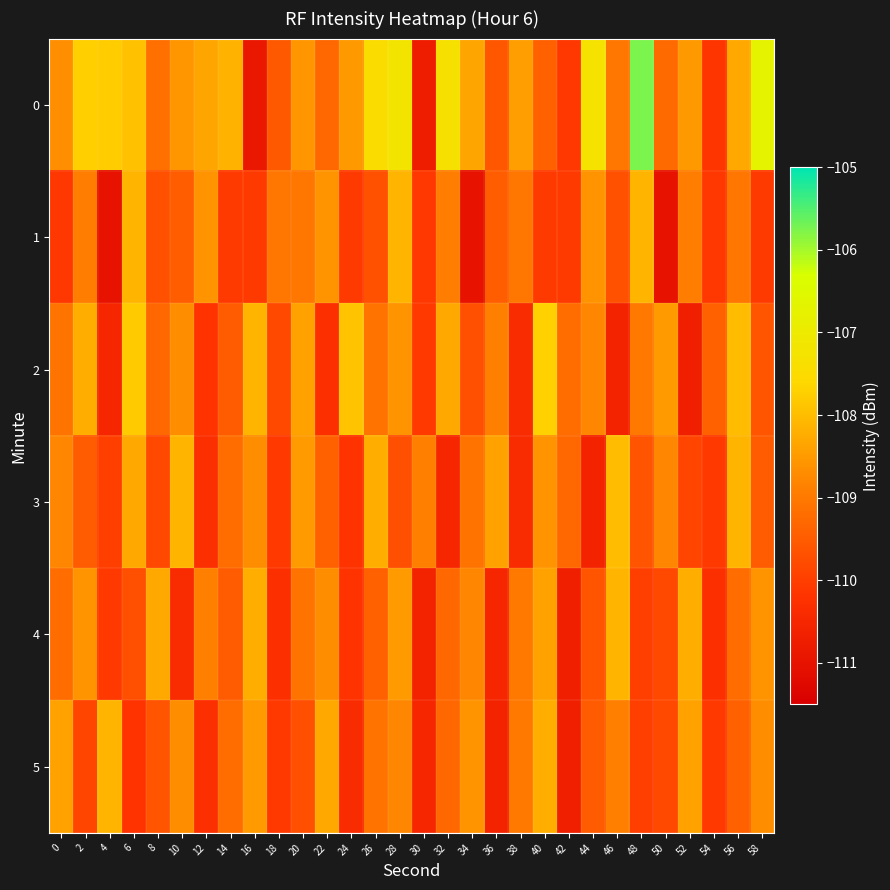

Reading right to left, what are all the values shown in this chart?

0: 58=-106.7	56=-108.3	54=-110.1	52=-108.5	50=-109.3	48=-105.8	46=-109.0	44=-107.3	42=-110.1	40=-109.4	38=-108.4	36=-109.6	34=-108.3	32=-107.3	30=-110.8	28=-107.2	26=-107.5	24=-108.5	22=-109.3	20=-108.6	18=-109.5	16=-110.9	14=-108.2	12=-108.3	10=-108.6	8=-109.1	6=-107.9	4=-107.8	2=-107.7	0=-108.7
1: 58=-110.1	56=-109.1	54=-110.1	52=-108.9	50=-111.0	48=-108.1	46=-109.7	44=-108.6	42=-110.1	40=-110.1	38=-109.1	36=-109.5	34=-111.0	32=-108.9	30=-110.1	28=-108.1	26=-109.7	24=-110.1	22=-108.6	20=-109.1	18=-109.1	16=-110.1	14=-110.1	12=-108.6	10=-109.5	8=-109.7	6=-108.1	4=-111.0	2=-108.9	0=-110.1
2: 58=-109.6	56=-108.0	54=-109.4	52=-110.7	50=-108.5	48=-109.0	46=-110.6	44=-108.8	42=-109.2	40=-107.7	38=-110.4	36=-108.9	34=-109.7	32=-108.3	30=-110.1	28=-108.6	26=-109.1	24=-107.9	22=-110.3	20=-108.4	18=-109.8	16=-108.1	14=-109.5	12=-110.2	10=-108.7	8=-109.3	6=-107.8	4=-110.5	2=-108.2	0=-109.1
3: 58=-109.5	56=-108.1	54=-110.1	52=-109.9	50=-108.8	48=-109.6	46=-108.0	44=-110.6	42=-109.3	40=-108.6	38=-110.4	36=-108.4	34=-109.1	32=-110.5	30=-108.9	28=-109.7	26=-108.2	24=-110.2	22=-109.4	20=-108.5	18=-110.1	16=-108.7	14=-109.2	12=-110.3	10=-108.1	8=-109.8	6=-108.3	4=-110.0	2=-109.5	0=-108.8
4: 58=-108.6	56=-109.2	54=-110.3	52=-108.2	50=-109.8	48=-110.0	46=-108.1	44=-109.6	42=-110.7	40=-108.4	38=-109.0	36=-110.5	34=-108.8	32=-109.3	30=-110.6	28=-108.5	26=-109.4	24=-110.2	22=-108.7	20=-109.1	18=-110.3	16=-108.2	14=-109.5	12=-108.9	10=-110.4	8=-108.3	6=-109.7	4=-110.1	2=-108.6	0=-109.2
5: 58=-108.7	56=-109.4	54=-110.1	52=-108.4	50=-109.8	48=-110.0	46=-108.9	44=-109.5	42=-110.7	40=-108.2	38=-109.0	36=-110.6	34=-108.6	32=-109.3	30=-110.5	28=-108.8	26=-109.1	24=-110.4	22=-108.3	20=-109.7	18=-110.1	16=-108.5	14=-109.2	12=-110.3	10=-108.7	8=-109.6	6=-110.2	4=-108.1	2=-109.9	0=-108.4